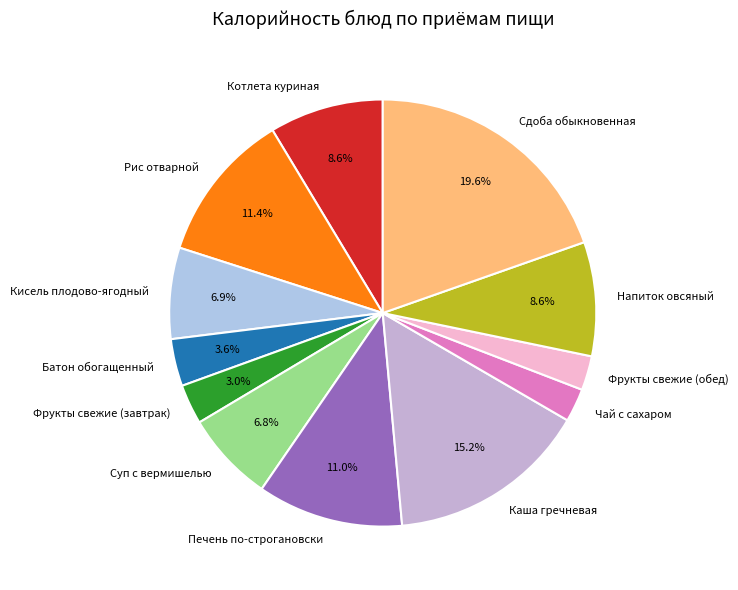

What percentage do Батон обогащенный and Рис отварной together represent?

15.0%